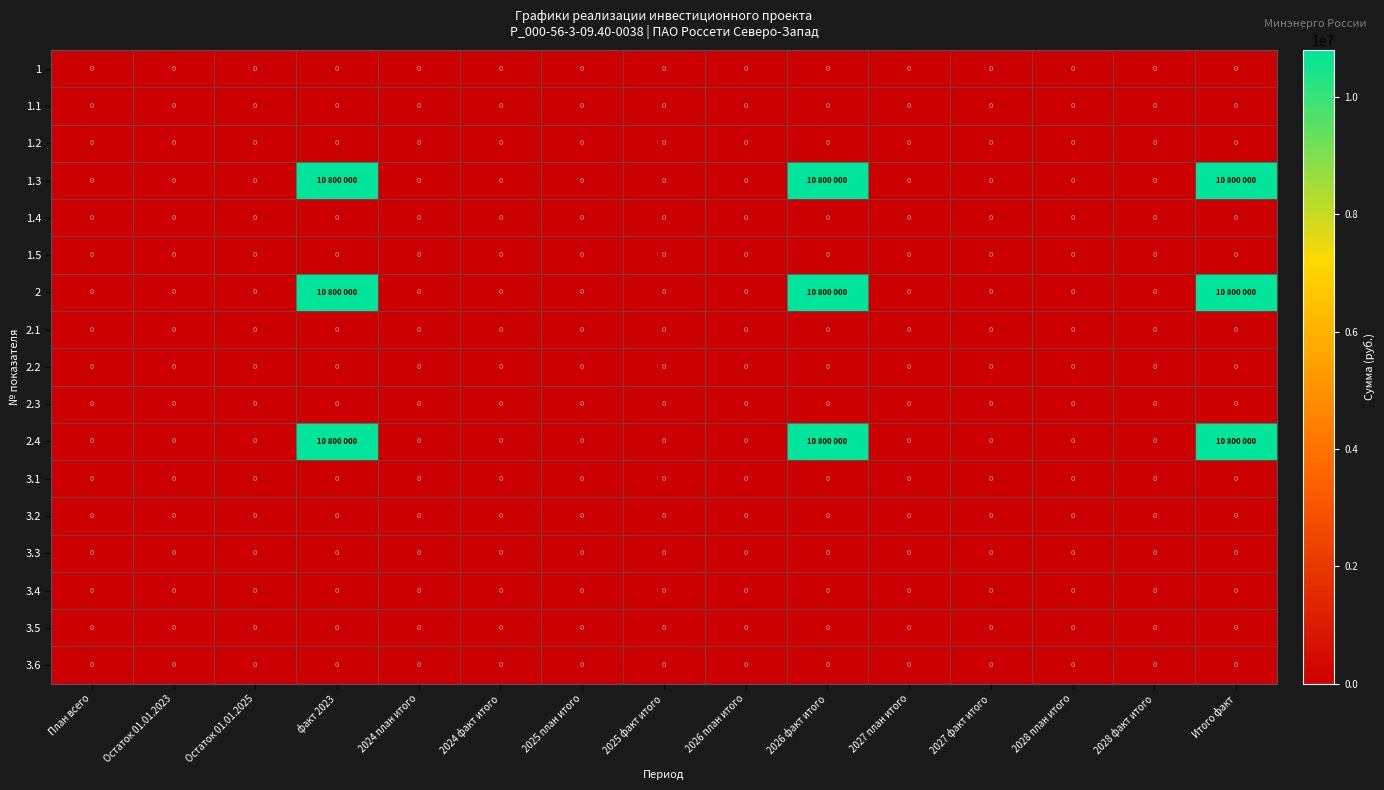

True or false: 1.1 has a value of 0 at 2025 план итого.

True